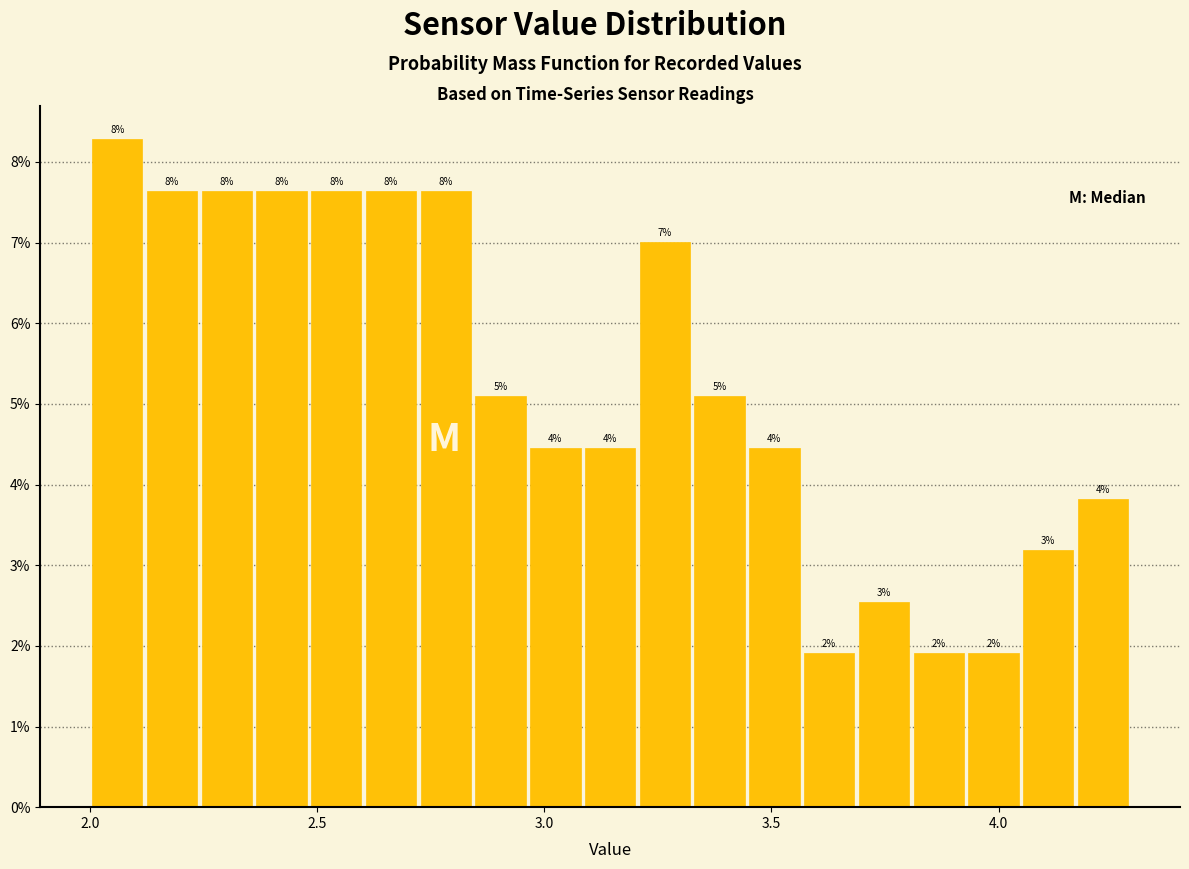

Around what value on the x-axis is the tallest bar? Give the approximate position of its centre, as read against the axis.

2.05